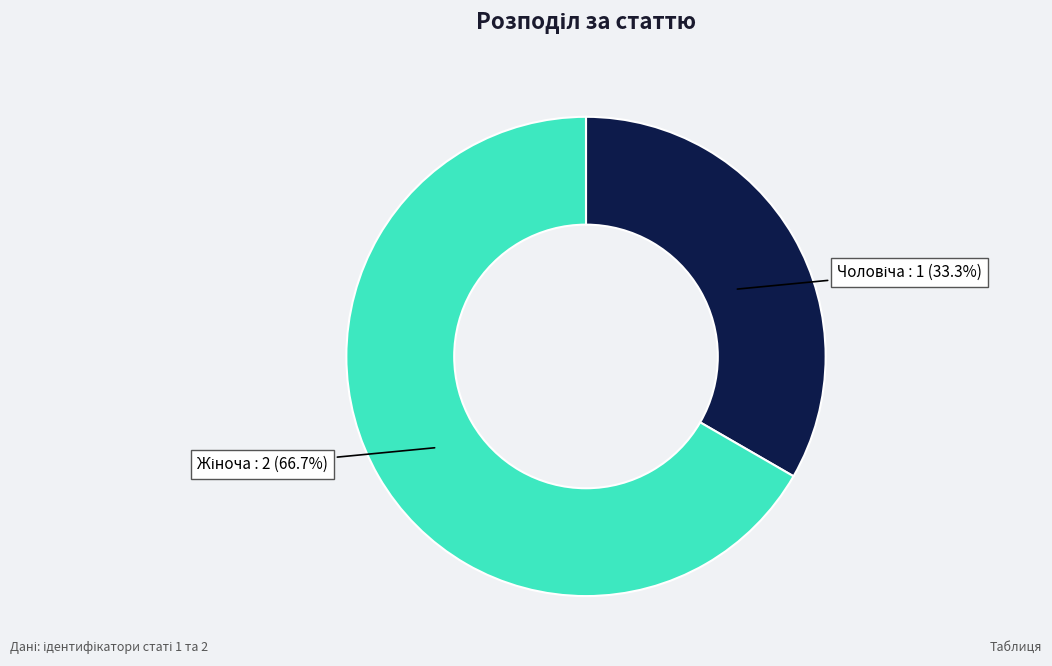

Does any single category account for the majority?

Yes